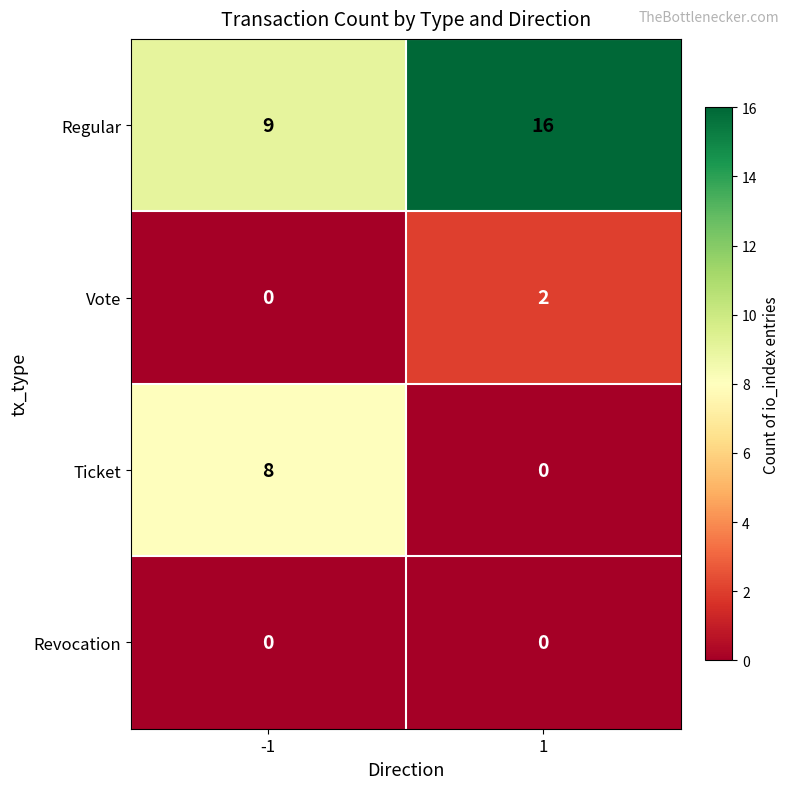

How many categories are shown in the chart?

2